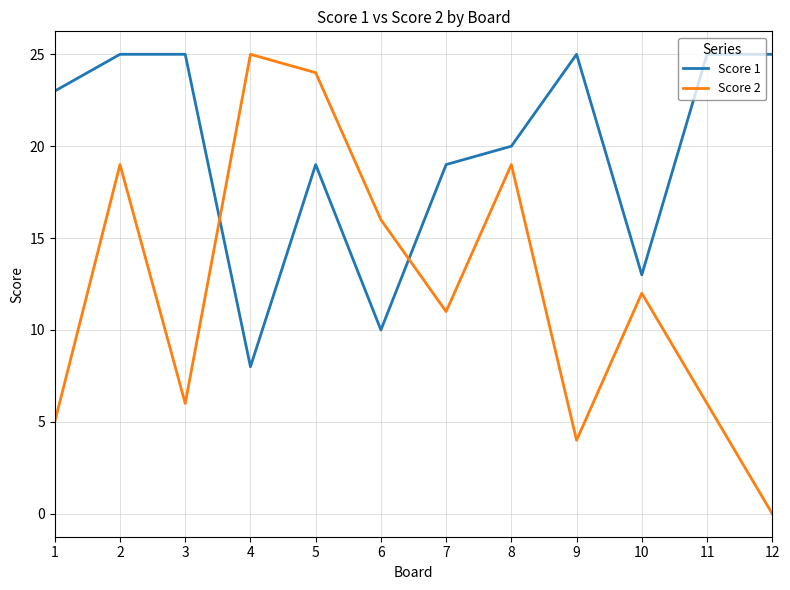

Which series has the largest range (max minus min)?

Score 2